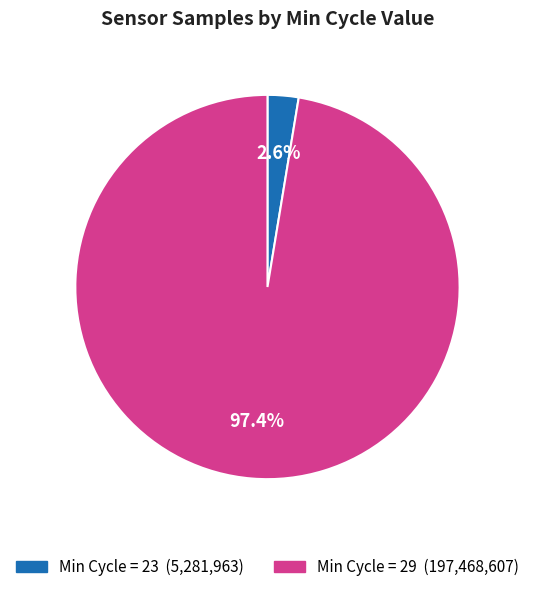

Is there a majority slice in this chart?

Yes